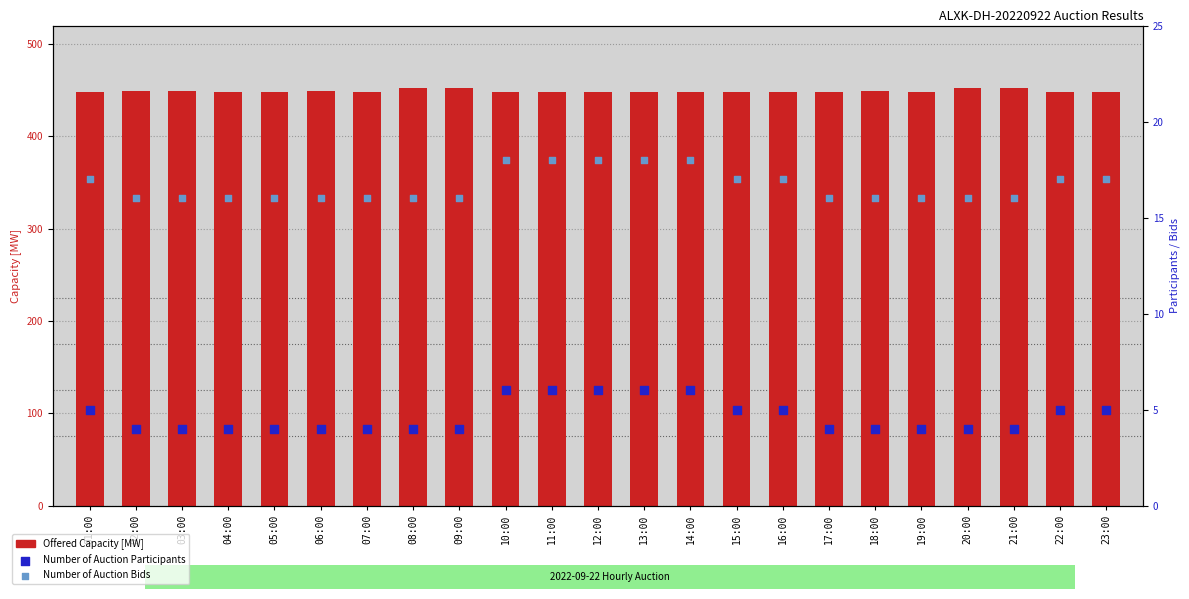

At how many categories does at least one series exceed 258?

23